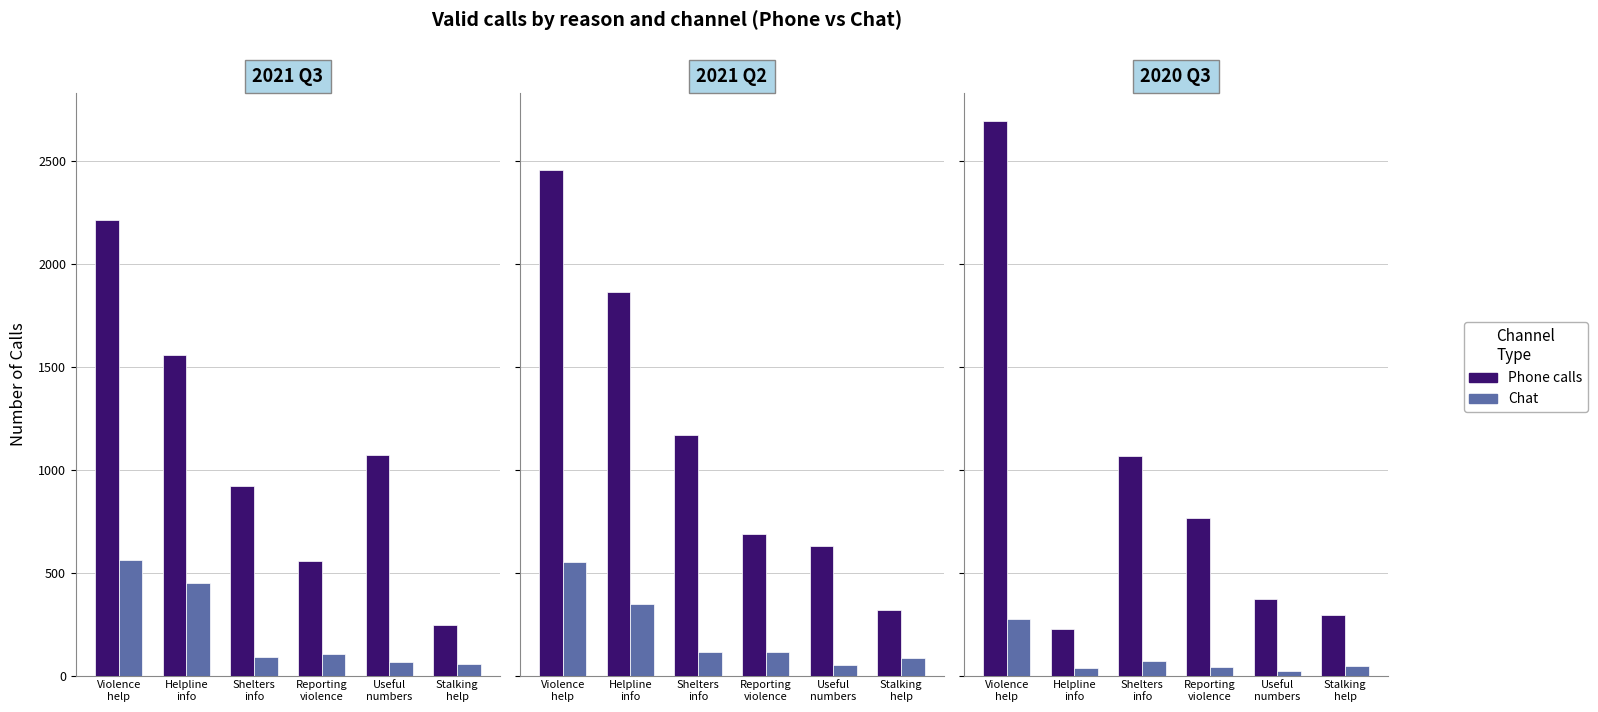

List the labels in order of Chat value, largest first.

Violence
help, Shelters
info, Stalking
help, Reporting
violence, Helpline
info, Useful
numbers